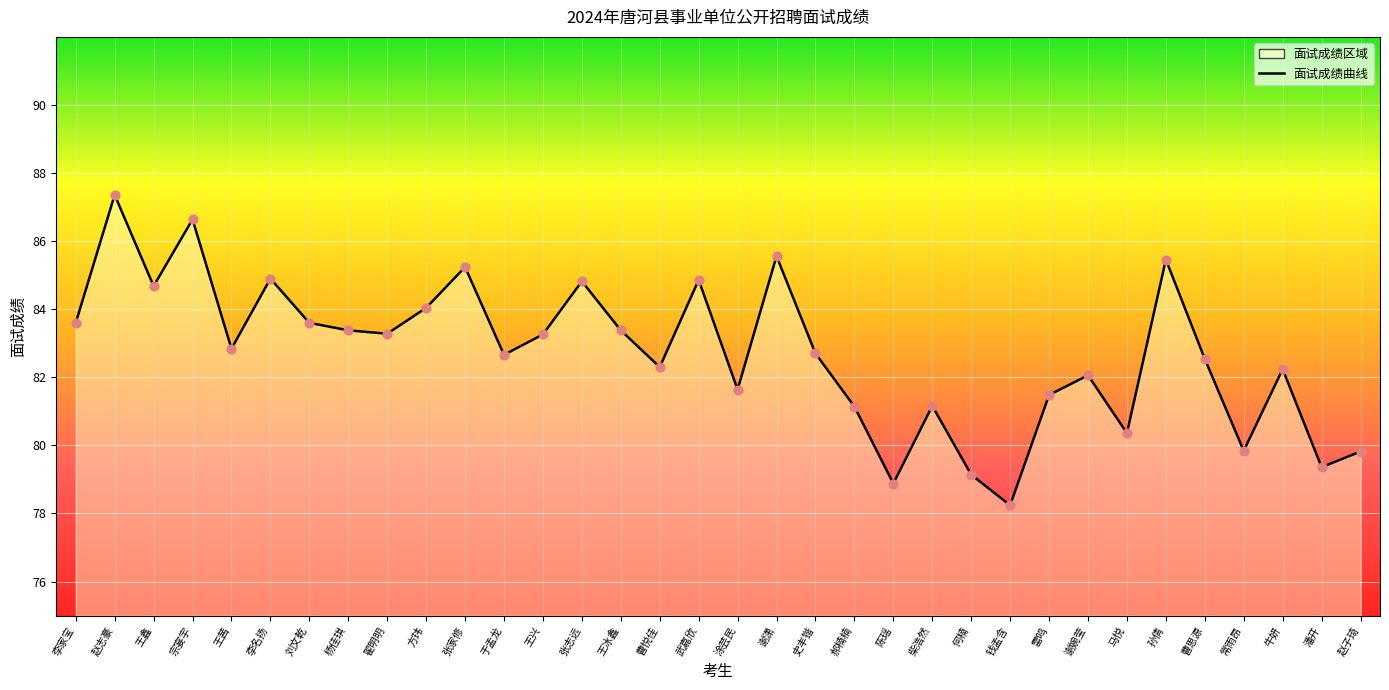

What is the ratio of the value at 杨佳琪 to the value at 郝楠楠?

1.0